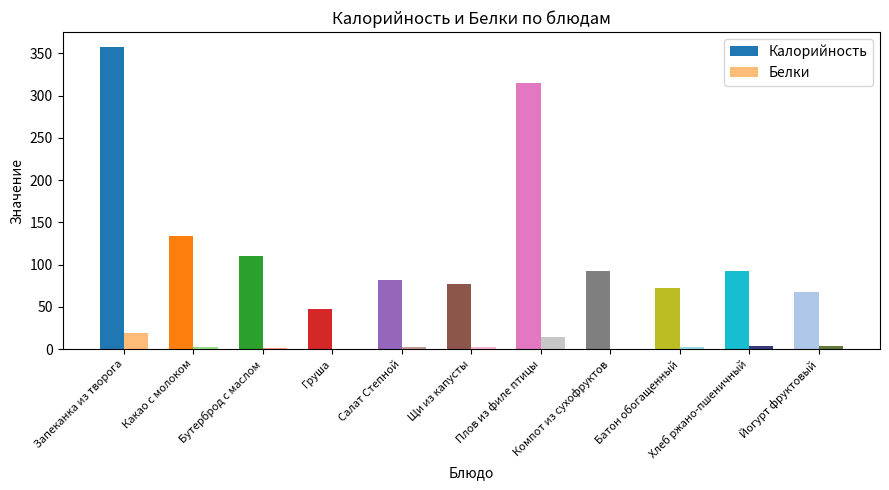

What is the maximum value for Белки?

19.5